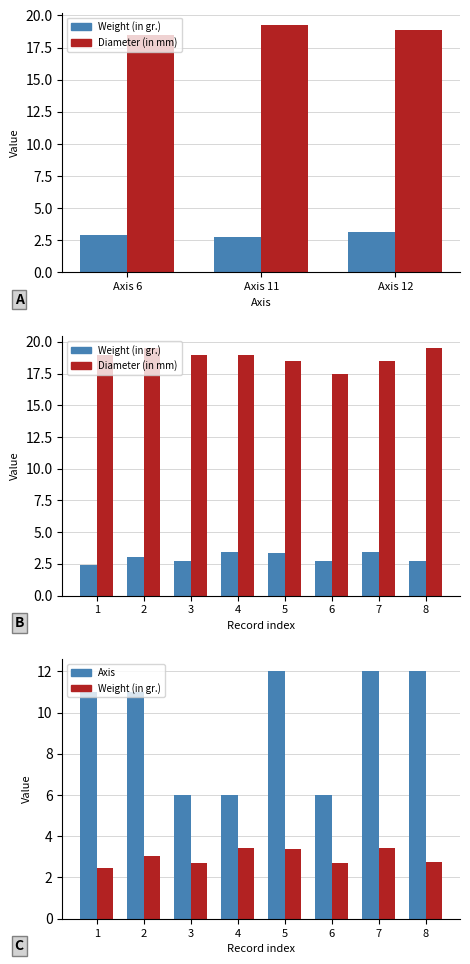

What are all the series names shown in the legend?

Weight (in gr.), Diameter (in mm), Axis